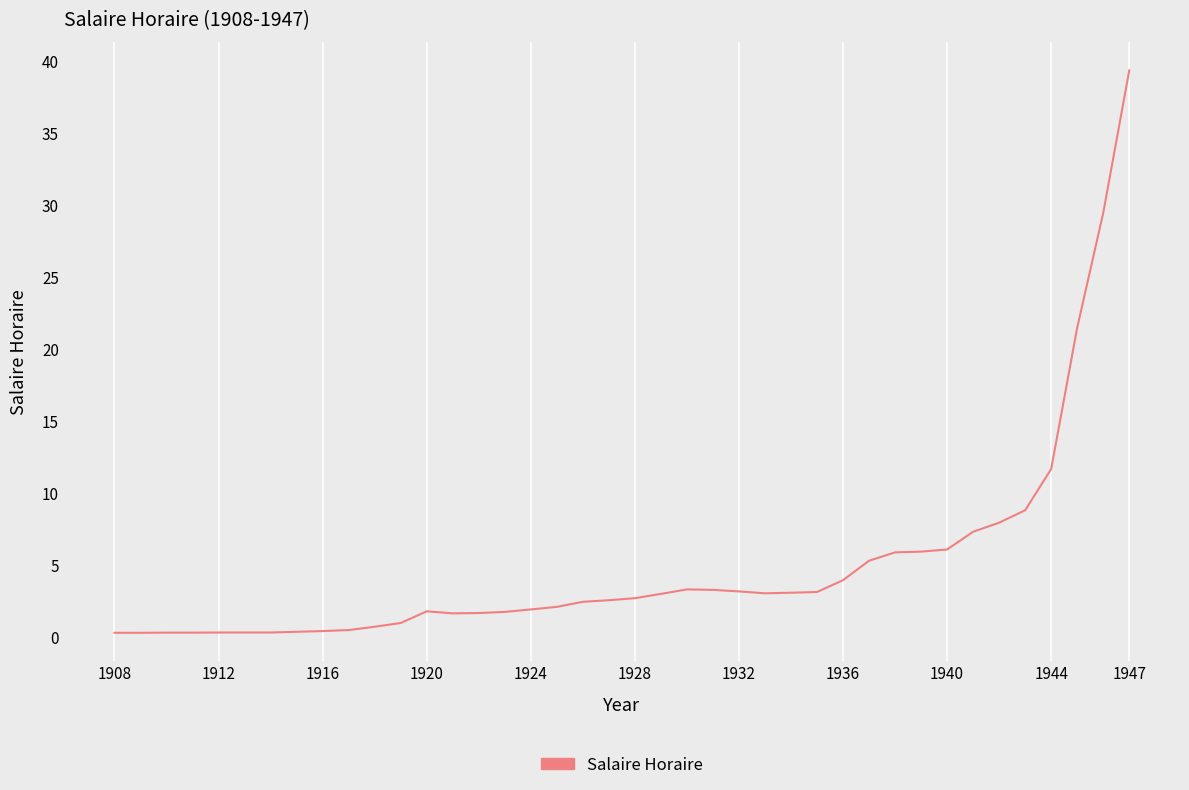

What is the maximum value shown in the chart?

39.3